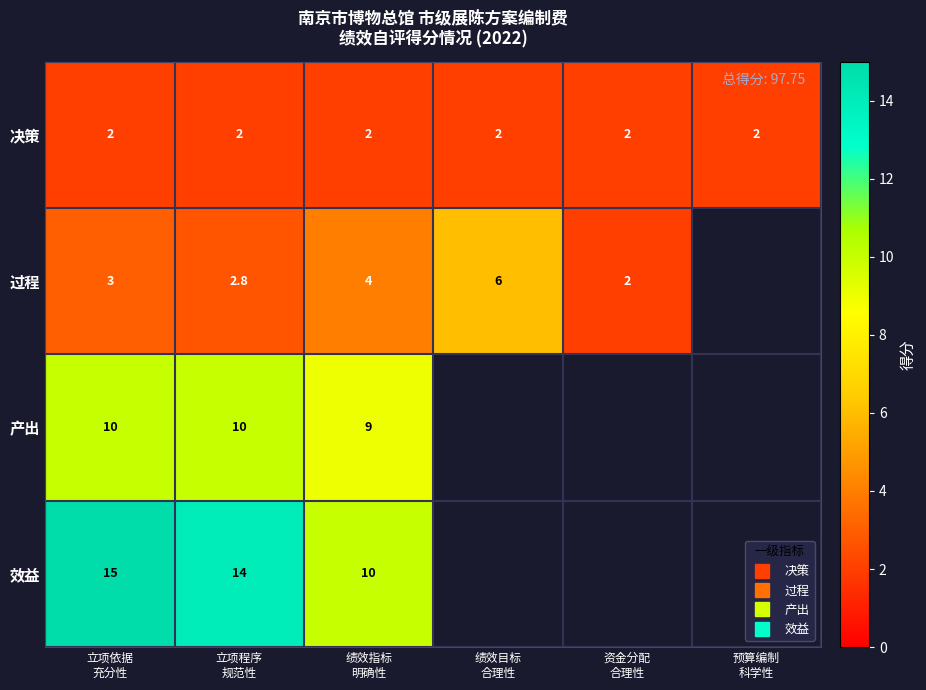

Between 立项程序 规范性 and 资金分配 合理性, which series saw the biggest shift?

过程